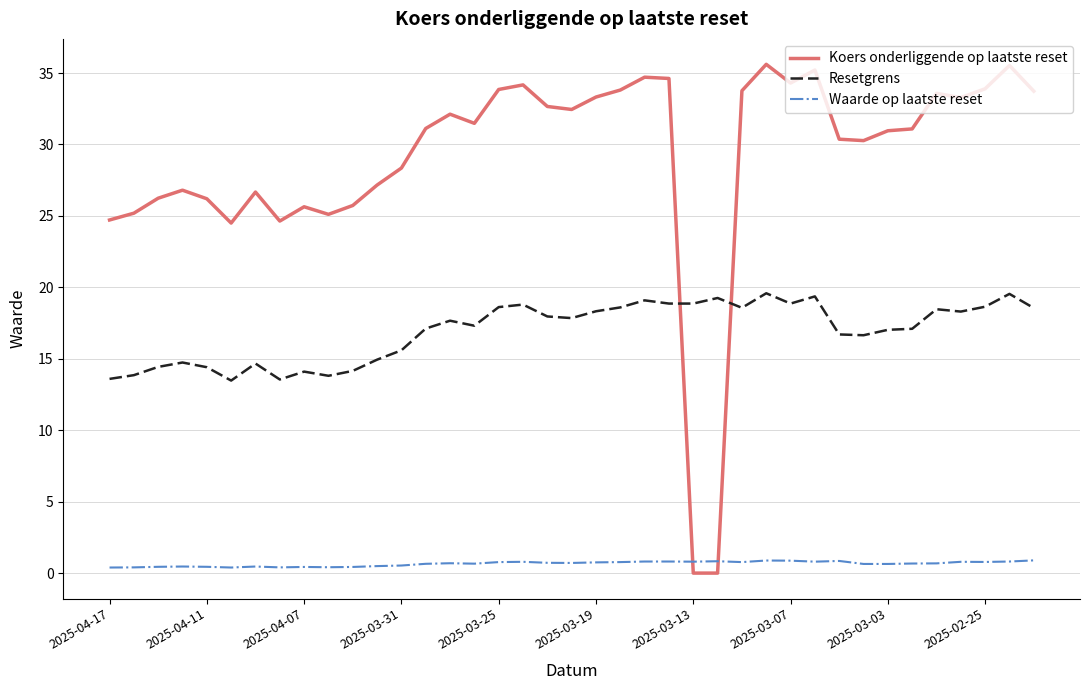

Which series has the largest range (max minus min)?

Koers onderliggende op laatste reset